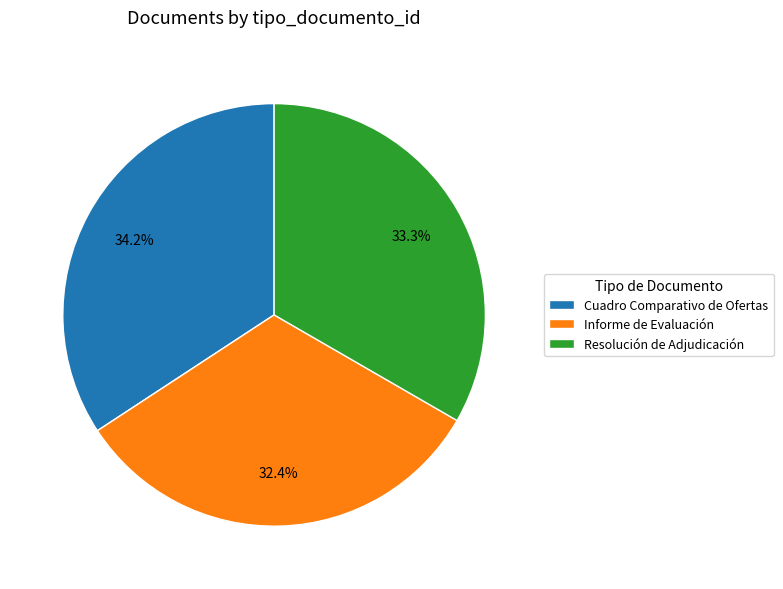

What percentage is the Informe de Evaluación slice, to the nearest percent?

32%